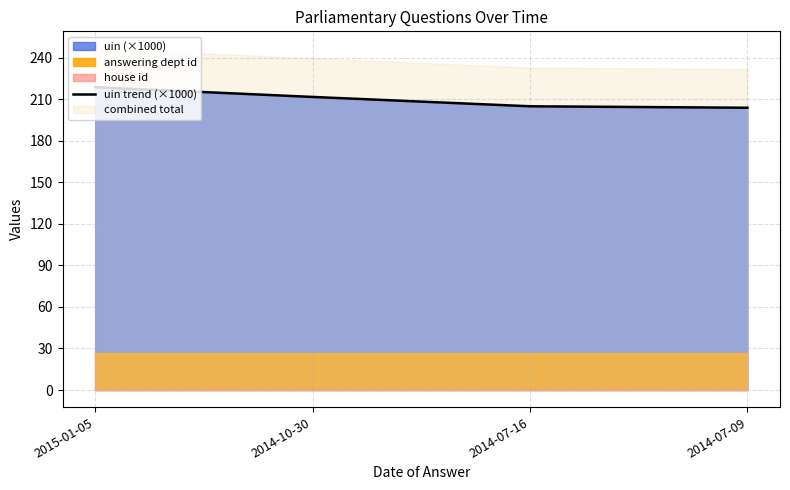

What is the minimum value for uin trend (×1000)?

203.9